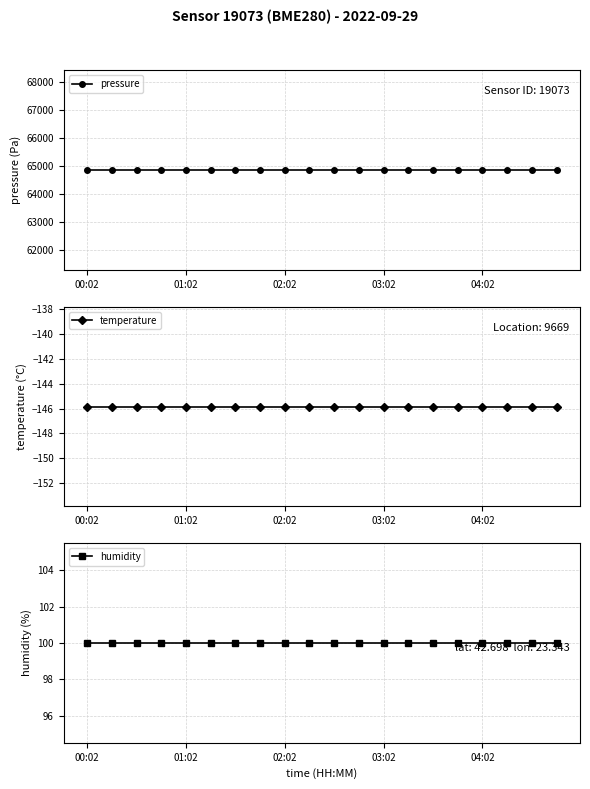

What is the value of the temperature point at the 11th from the left?

-145.8